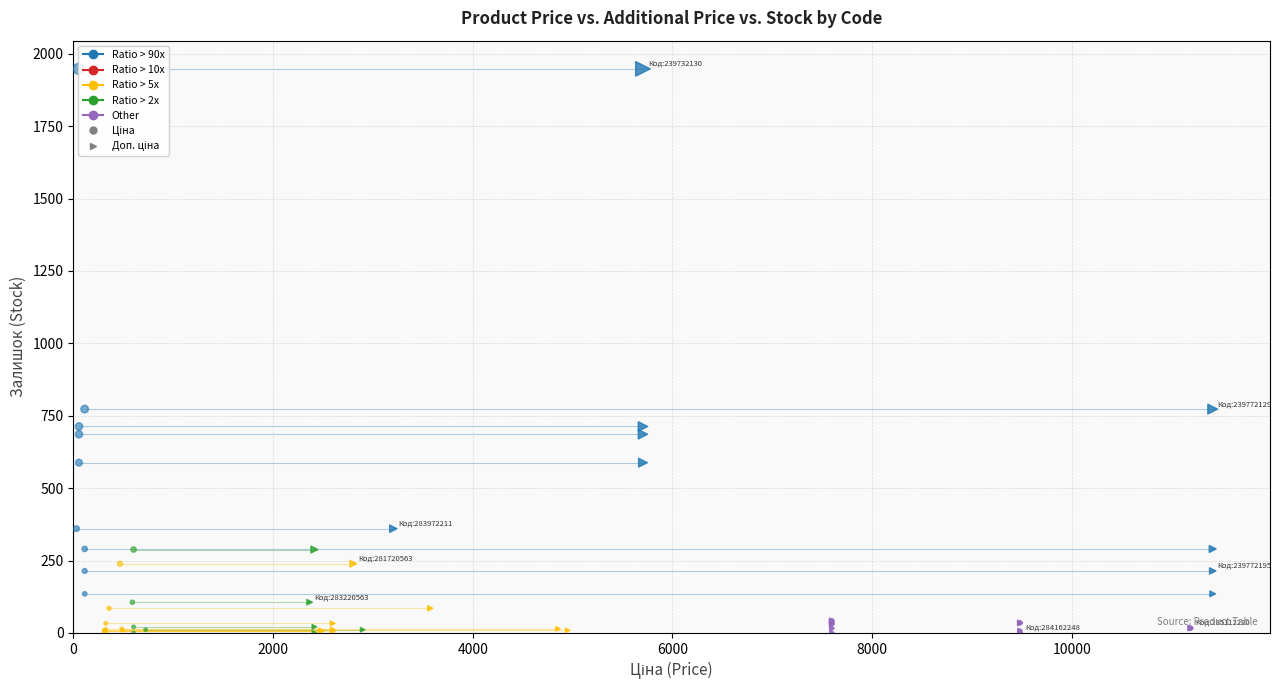

Which series contains the highest Y value?

Ціна